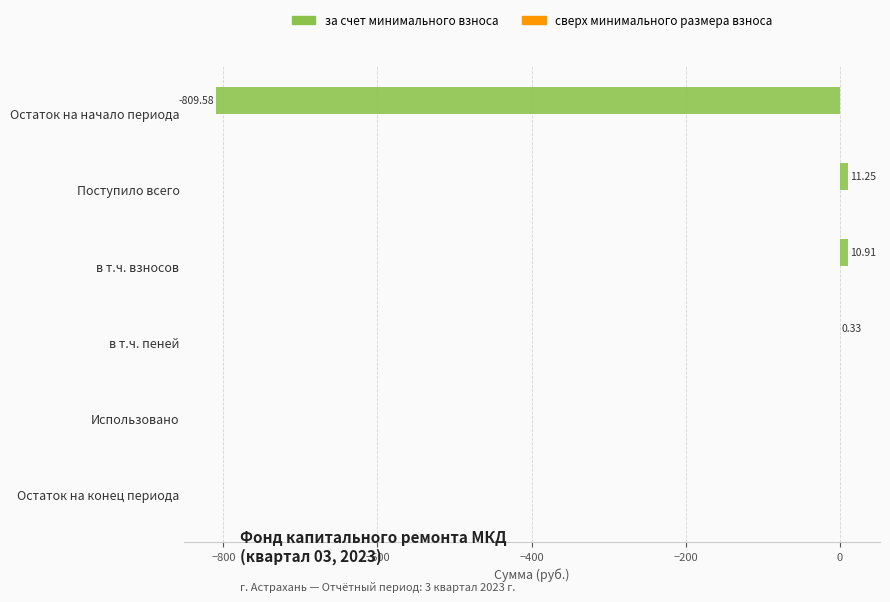

What is the sum of the values at в т.ч. пеней and Поступило всего?

11.6